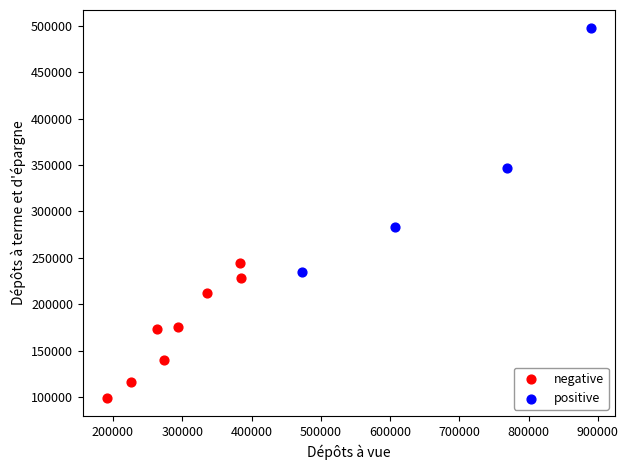

Which series has the widest spread of Y values?

positive